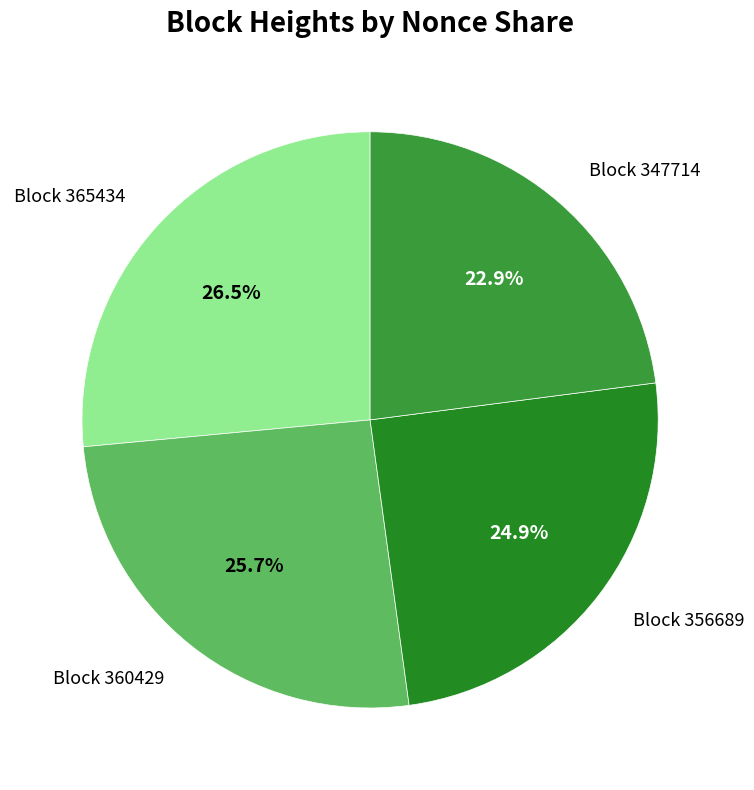

What is the ratio of the value at Block 347714 to the value at Block 360429?

0.9